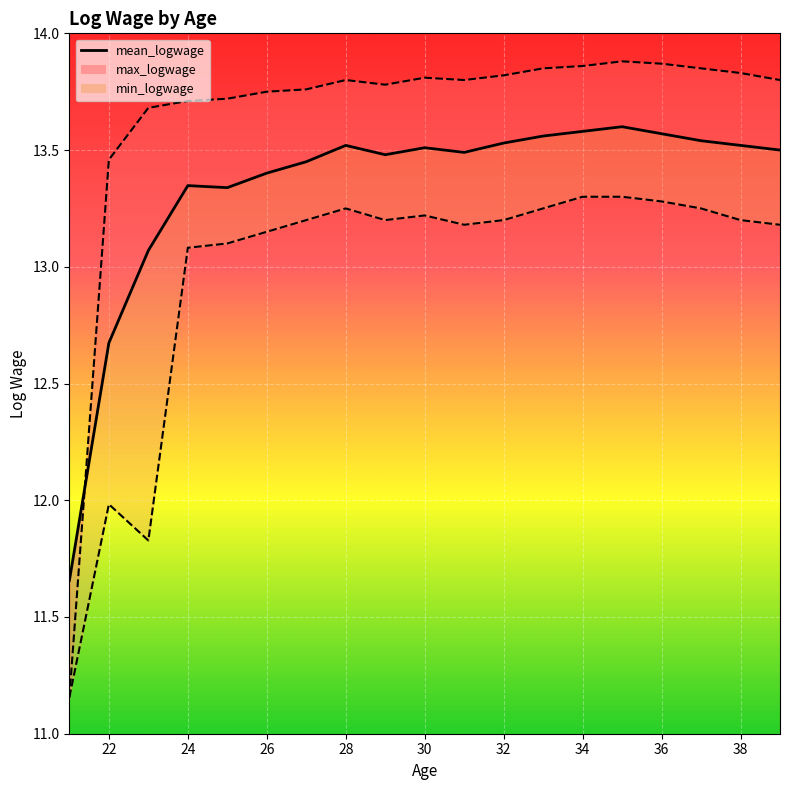

True or false: the data shows 22.3 at 16.

False